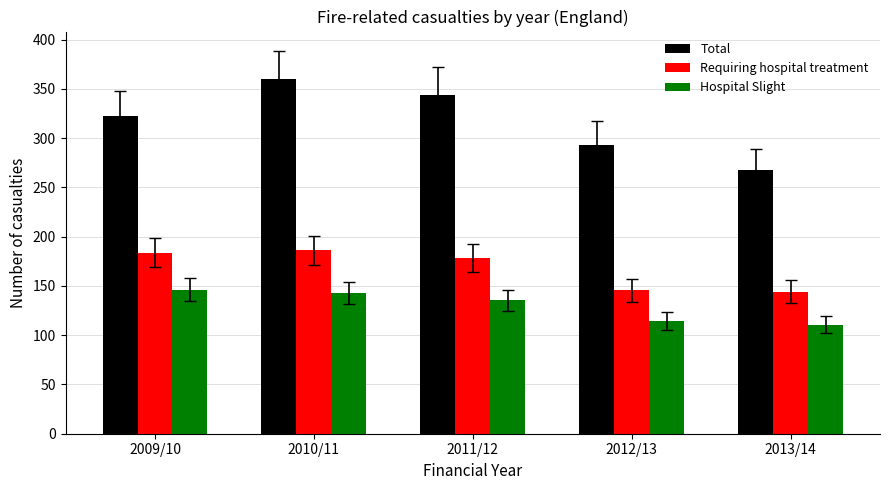

What is the label of the 5th bar from the right?

2009/10